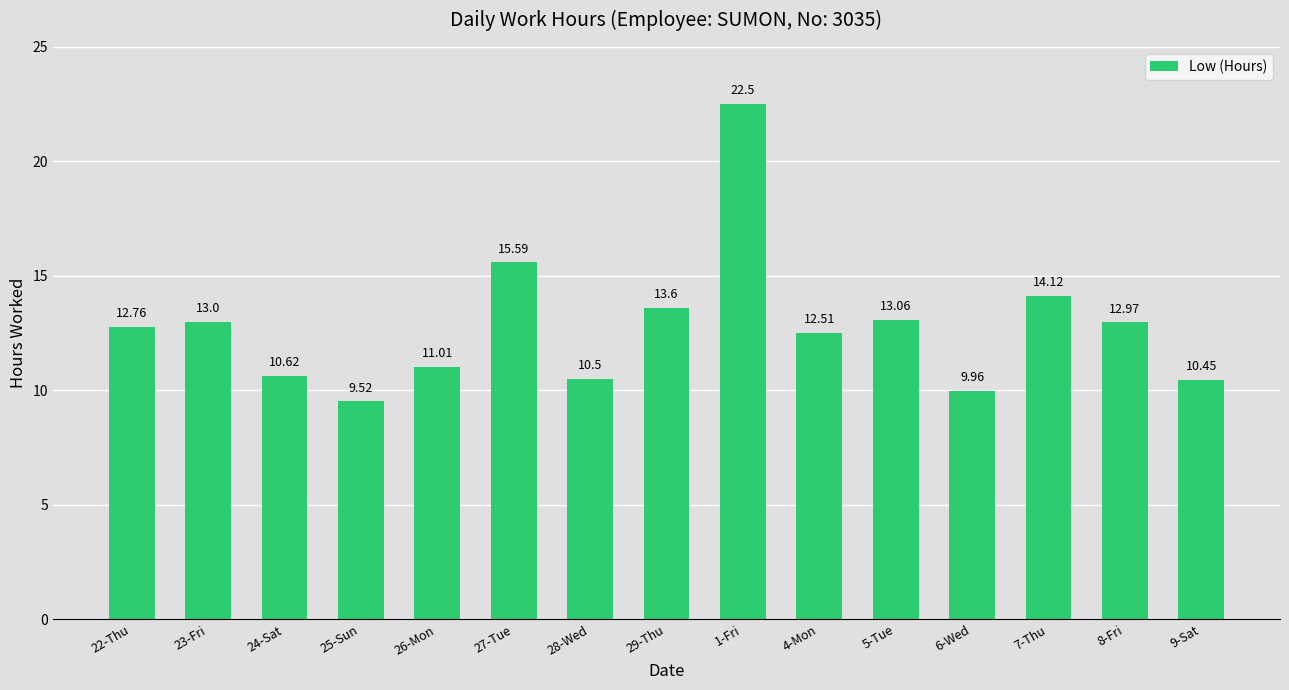

Rank the categories by value from highest to lowest.

1-Fri, 27-Tue, 7-Thu, 29-Thu, 5-Tue, 23-Fri, 8-Fri, 22-Thu, 4-Mon, 26-Mon, 24-Sat, 28-Wed, 9-Sat, 6-Wed, 25-Sun